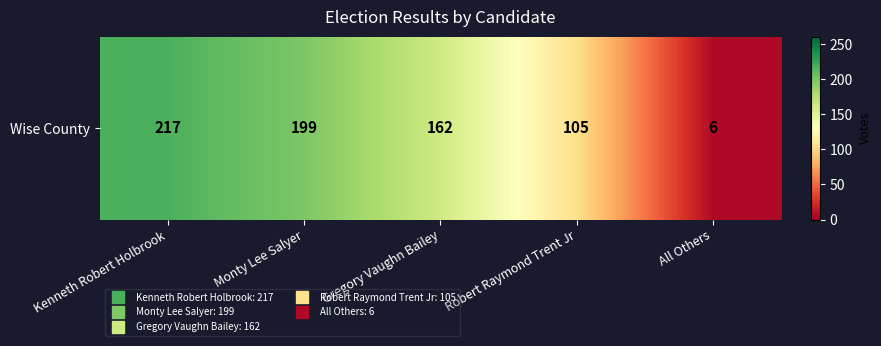

Which has a higher value, Gregory Vaughn Bailey or Kenneth Robert Holbrook?

Kenneth Robert Holbrook